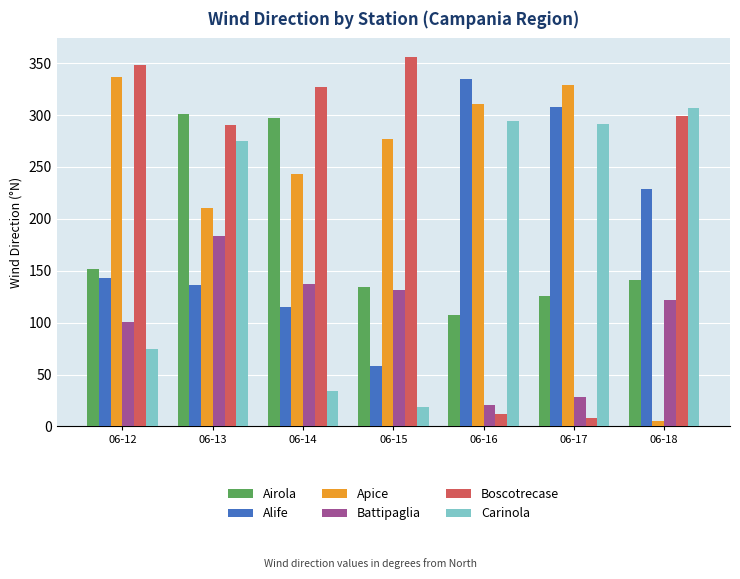

Count the number of data series in this chart.

6